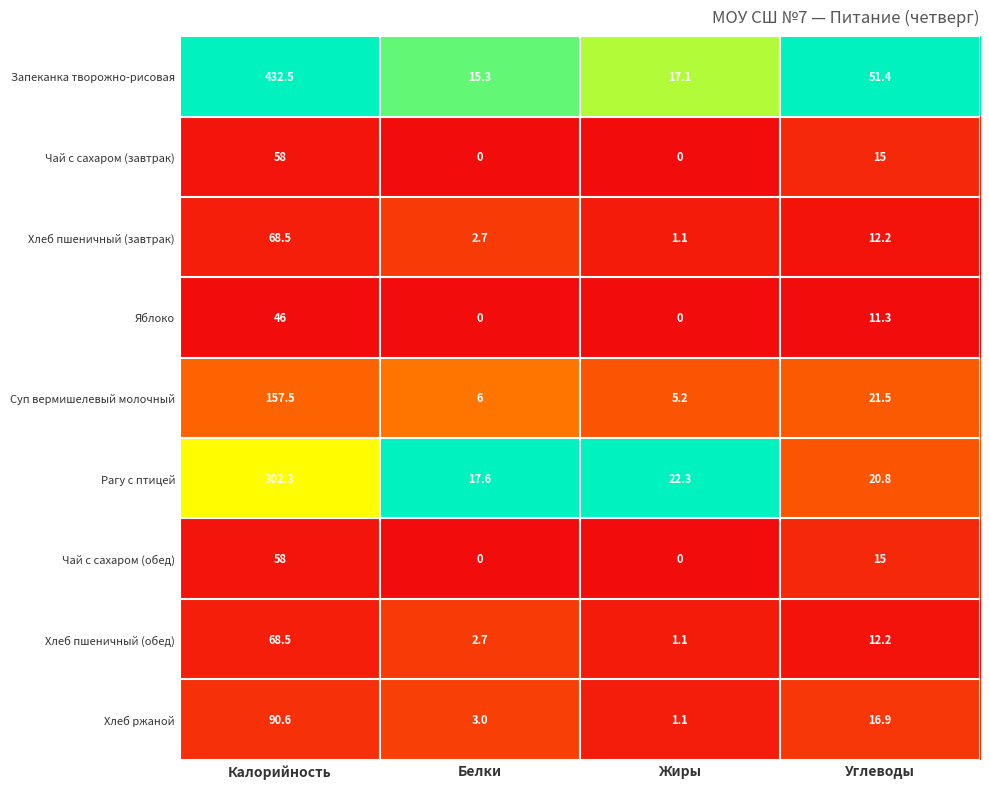

At which category does the chart reach its peak across all series?

Калорийность